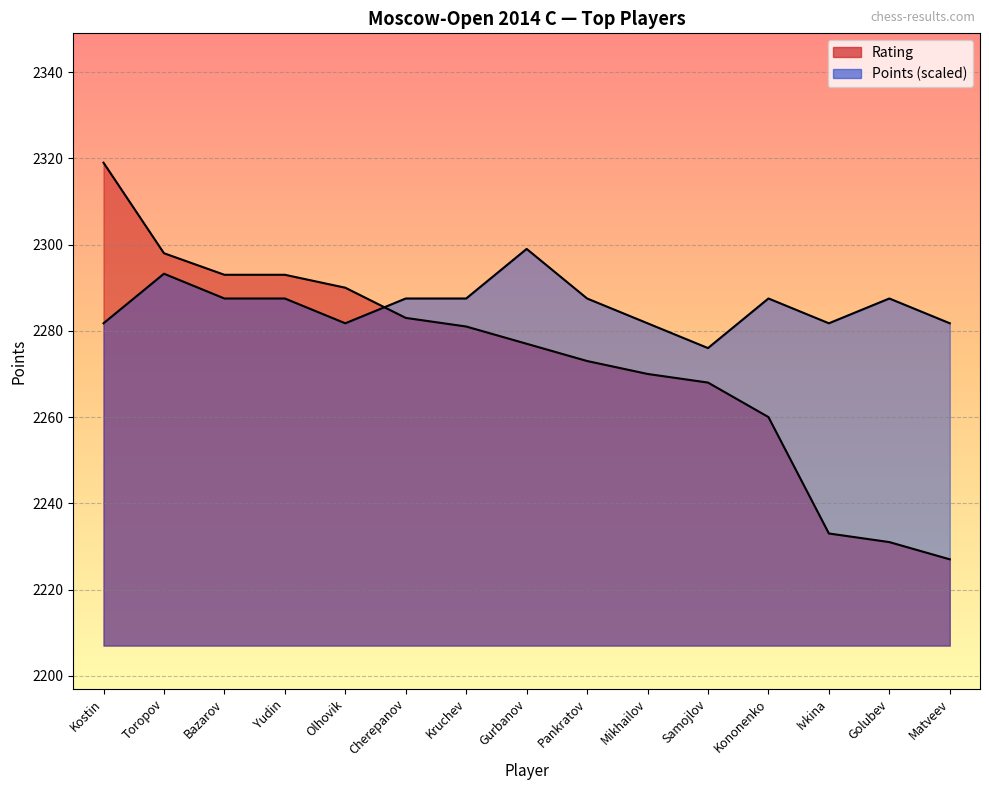

What is the average value of the Points series?

2286.0